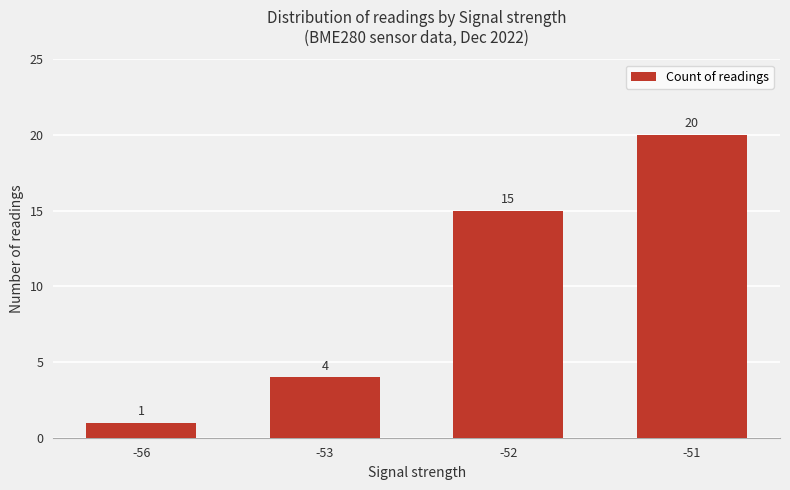

True or false: the data shows 15 at -52.

True